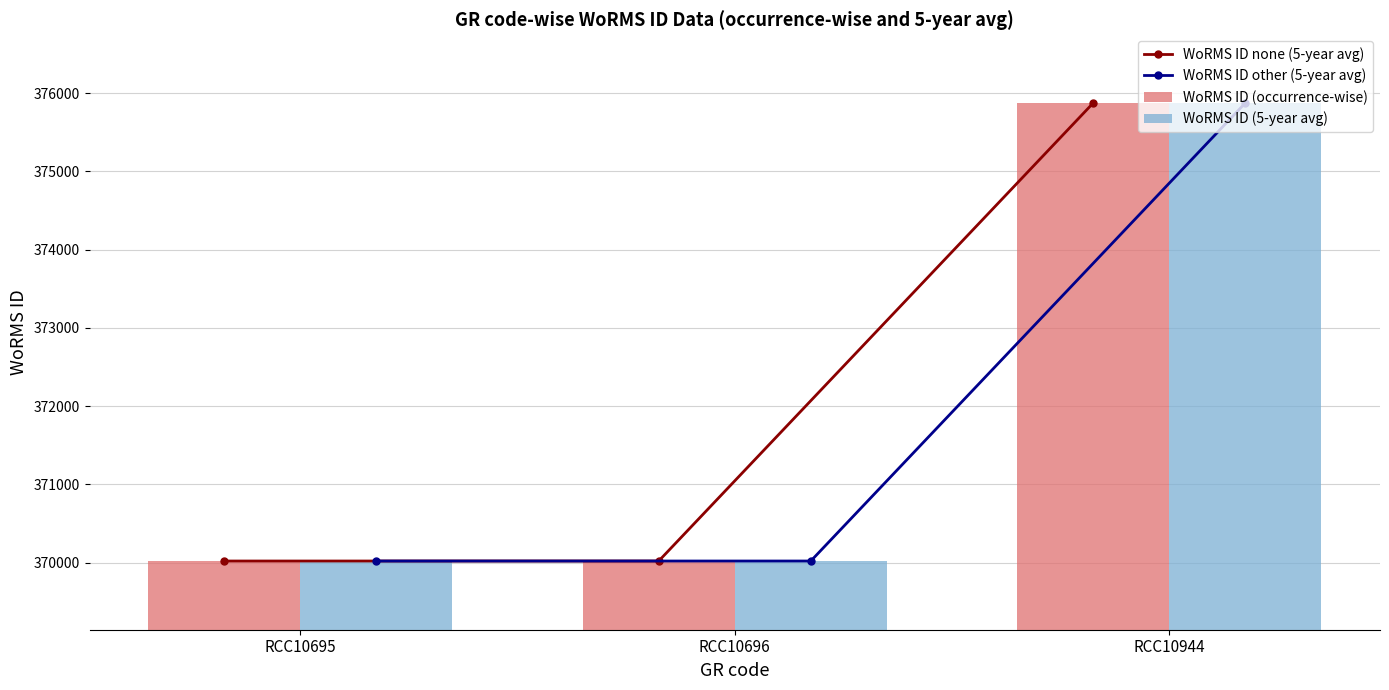

What is the minimum value for WoRMS ID (5-year avg)?

370019